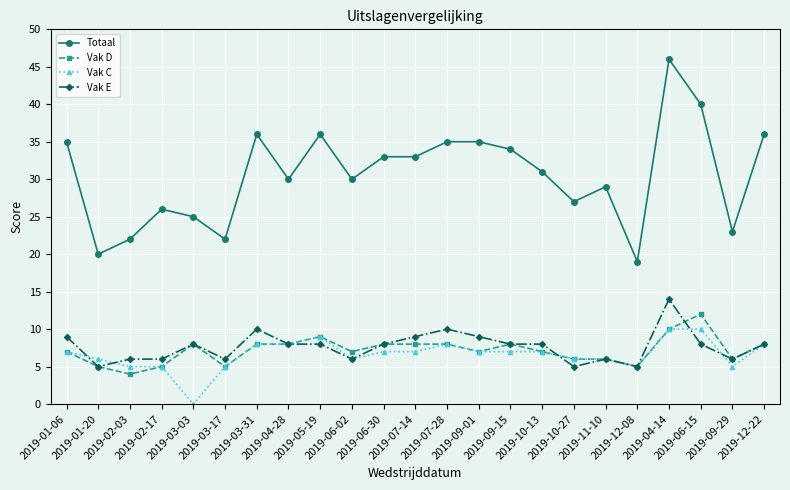

Rank the series by their maximum value, from lowest to highest.

Vak C, Vak D, Vak E, Totaal